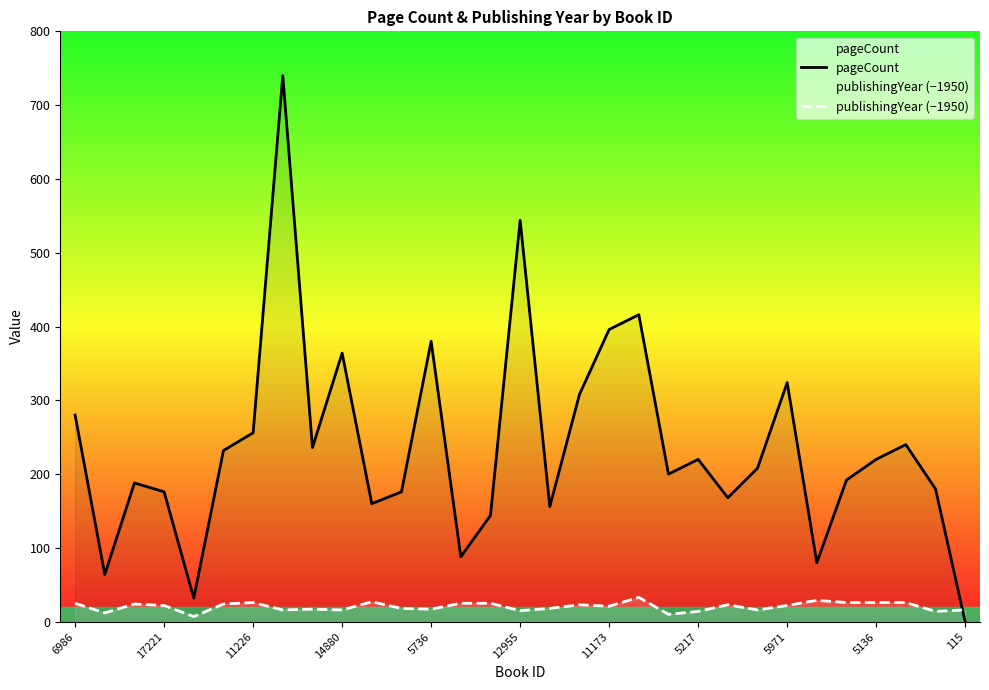

What is the maximum value shown in the chart?

740